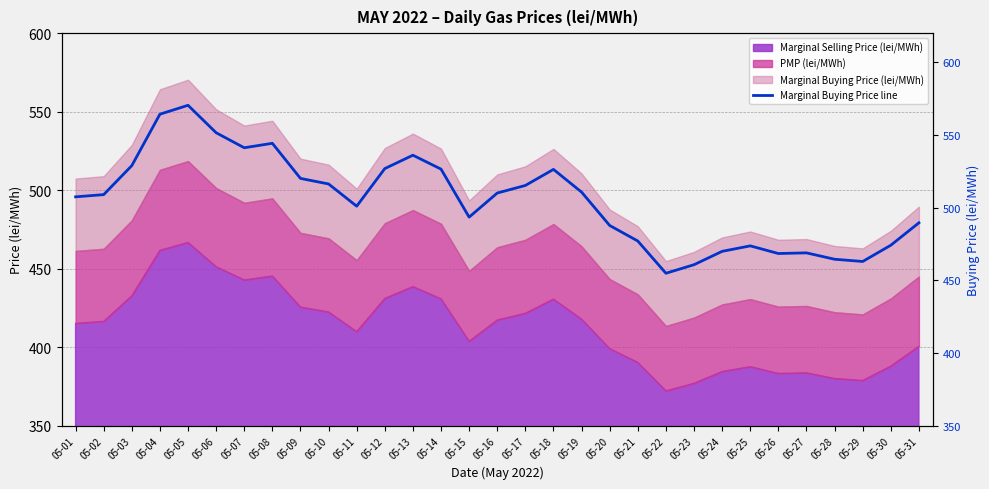

What is the average value?

504.8